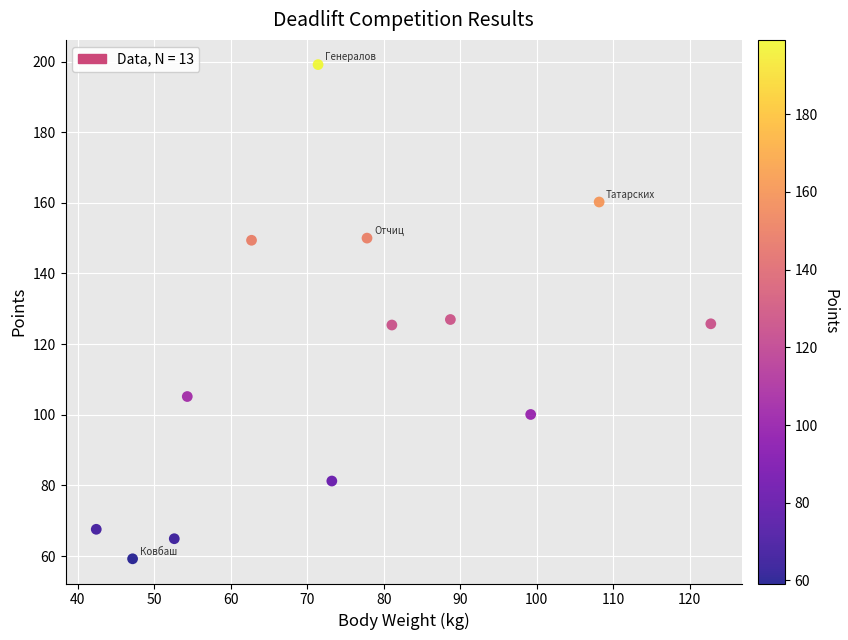

What is the range of X values (max minus min)?

80.3